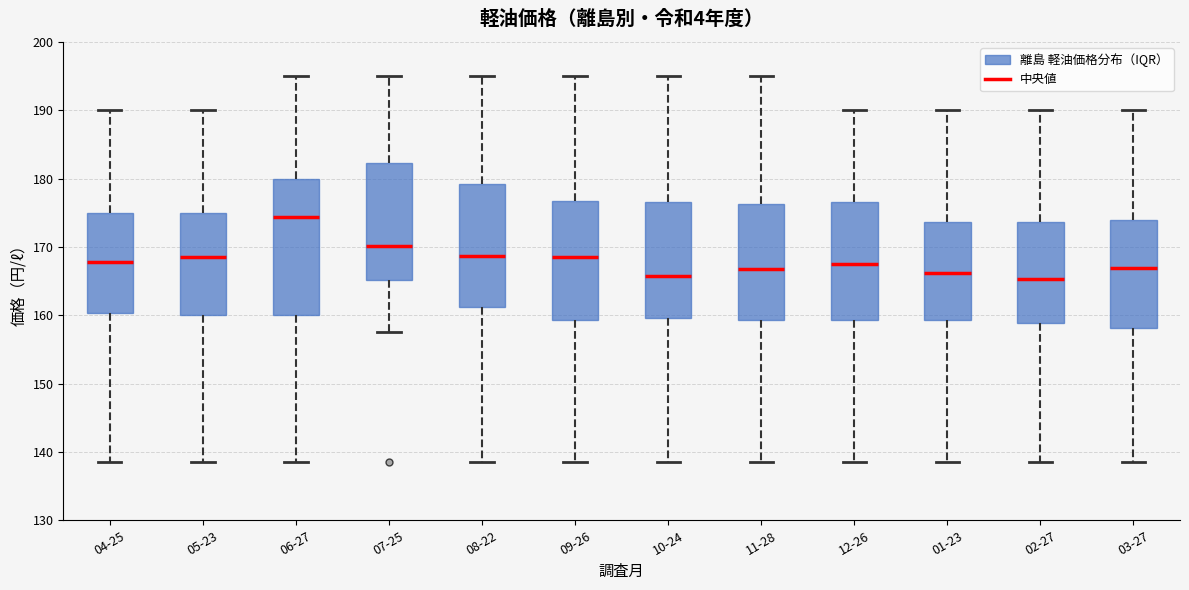

Reading left to right, transcribe this box plot: for each box, give where its median line is, the range the box spans, and where its two whiskers end, as read against the y-axis. The values are not printed on the chart, so give them approximately, as read against the axis.

04-25: median 168, box 160 to 175, whiskers 139 to 190
05-23: median 169, box 160 to 175, whiskers 139 to 190
06-27: median 174, box 160 to 180, whiskers 139 to 195
07-25: median 170, box 165 to 182, whiskers 158 to 195
08-22: median 169, box 161 to 179, whiskers 139 to 195
09-26: median 169, box 159 to 177, whiskers 139 to 195
10-24: median 166, box 160 to 177, whiskers 139 to 195
11-28: median 167, box 159 to 176, whiskers 139 to 195
12-26: median 167, box 159 to 177, whiskers 139 to 190
01-23: median 166, box 159 to 174, whiskers 139 to 190
02-27: median 165, box 159 to 174, whiskers 139 to 190
03-27: median 167, box 158 to 174, whiskers 139 to 190